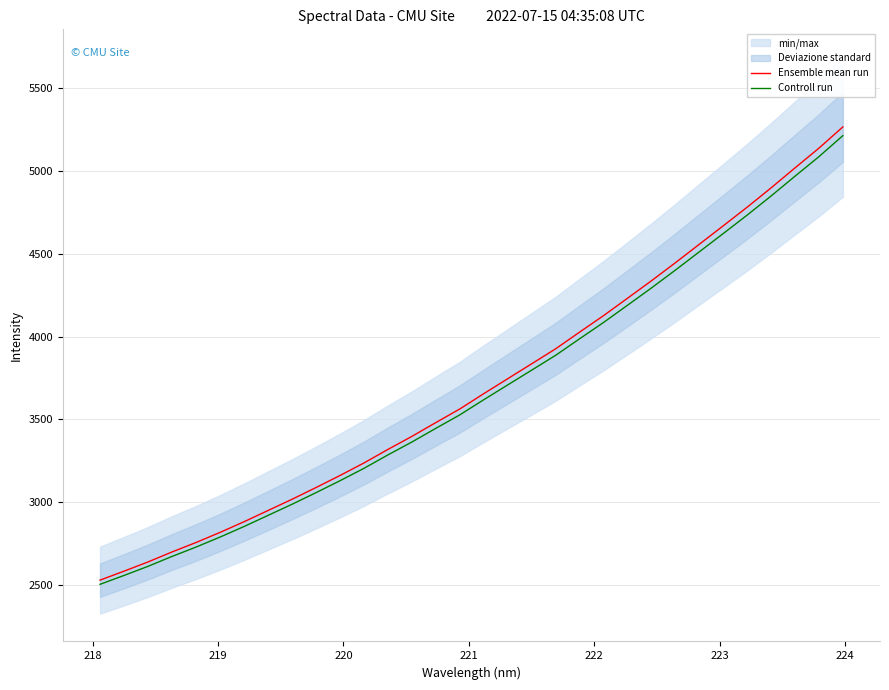

What is the minimum value for Ensemble mean run?

2529.5